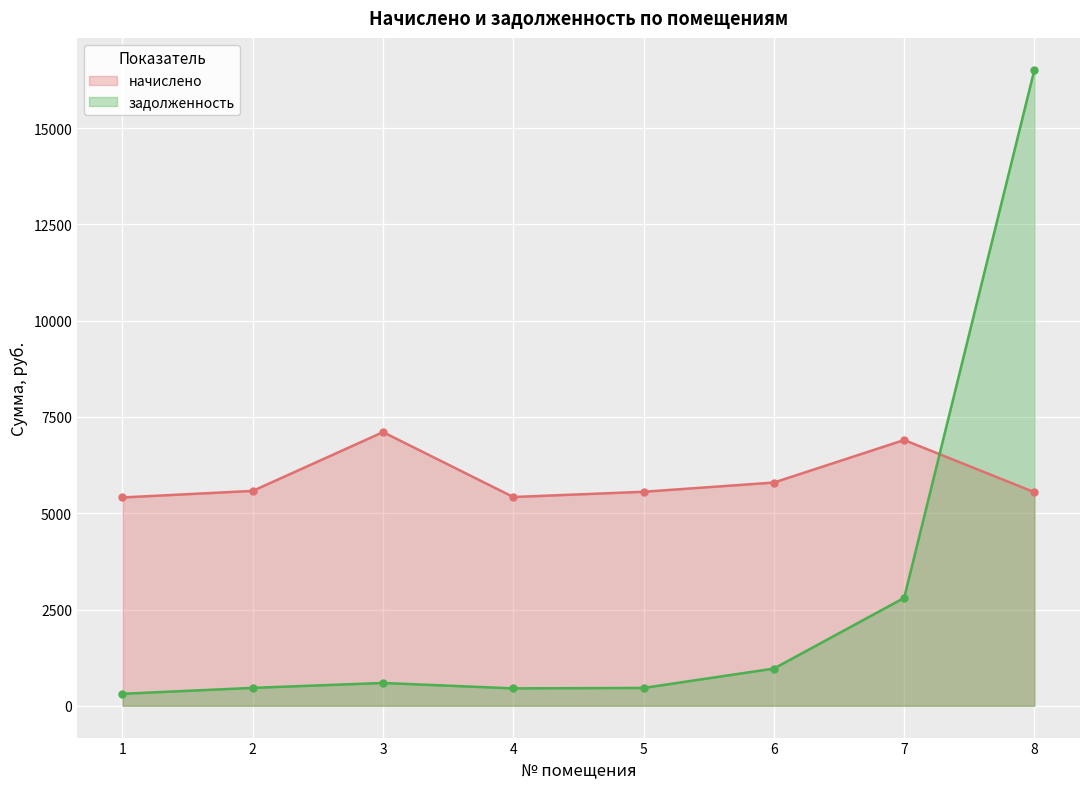

At which label does начислено reach its minimum?

1